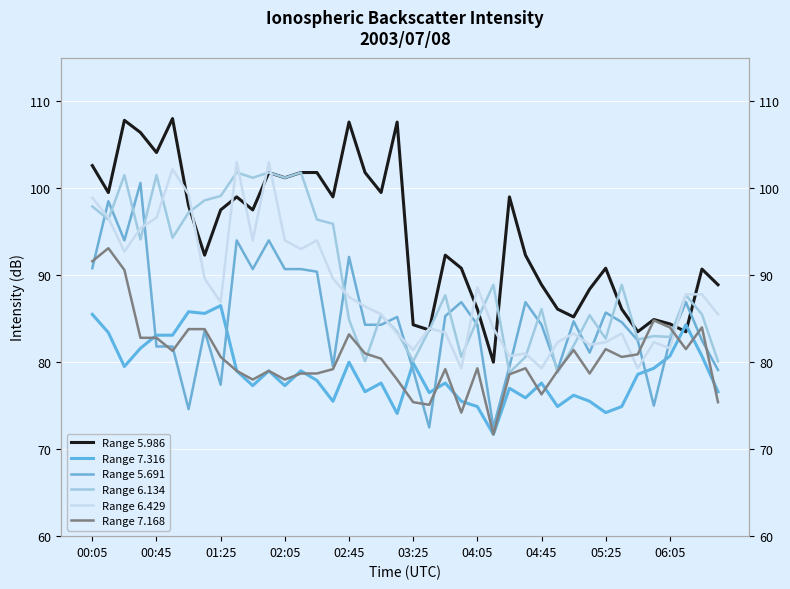

Which series has the widest spread of values?

Range 5.691